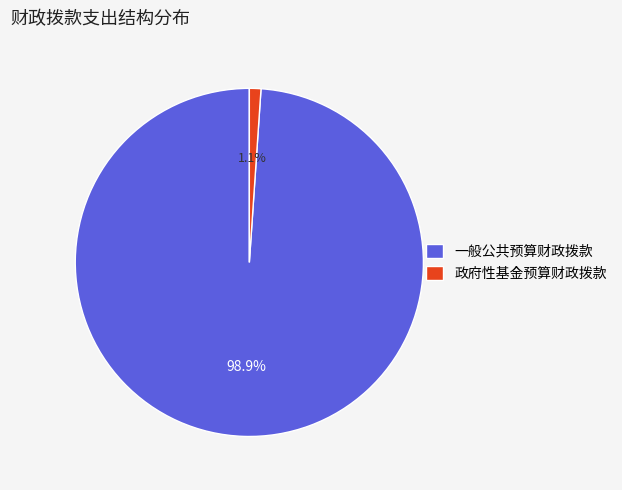

Rank the categories by value from lowest to highest.

政府性基金预算财政拨款, 一般公共预算财政拨款